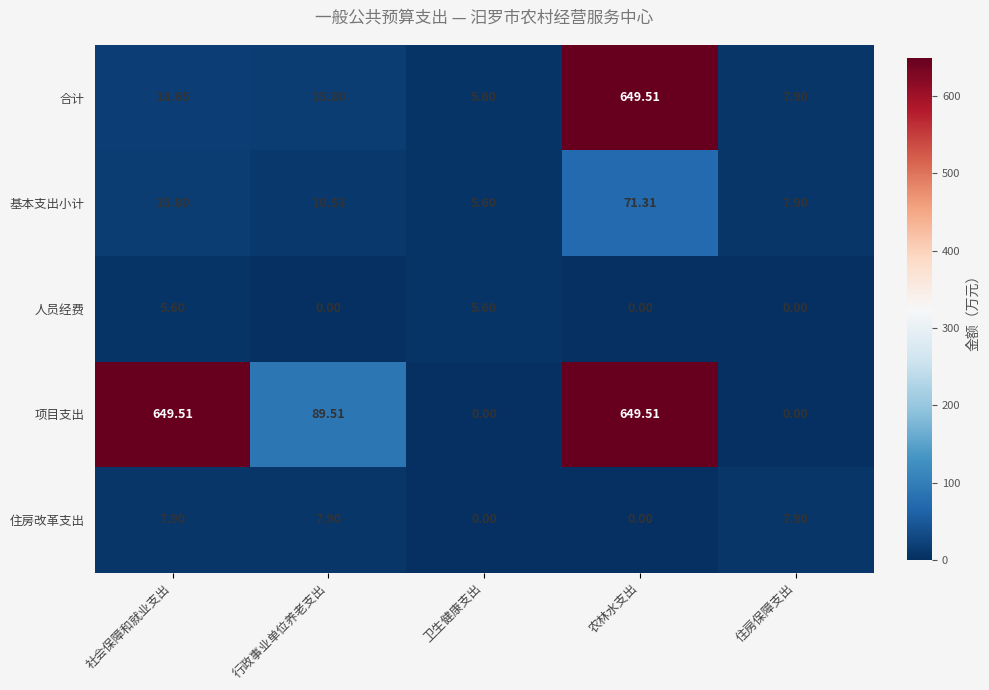

List the labels in order of 基本支出小计 value, largest first.

农林水支出, 社会保障和就业支出, 行政事业单位养老支出, 住房保障支出, 卫生健康支出